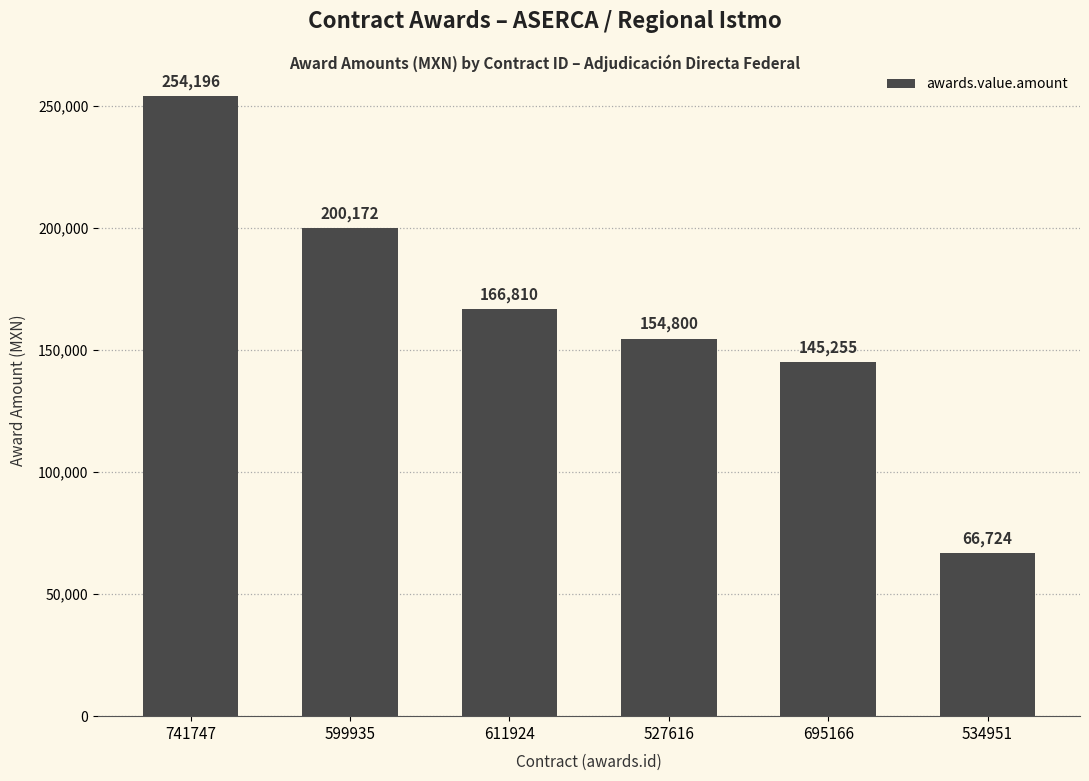

Where is the data nearest to the value 160460?

527616